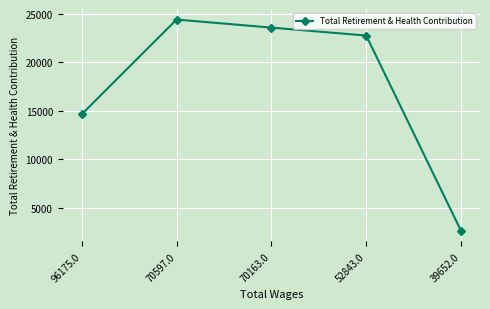

Reading left to right, extract all data points from this chart.

96175.0=14622	70597.0=24378	70163.0=23550	52843.0=22729	39652.0=2595